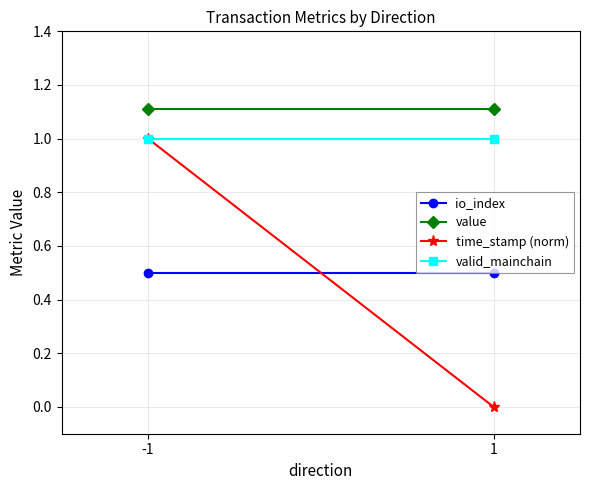

The value of value at 1 is 0.6. True or false?

False